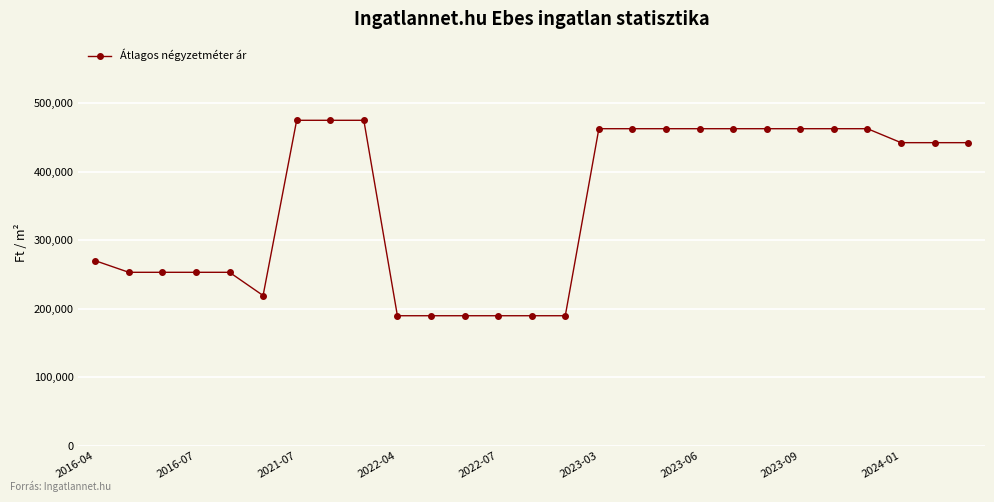

What is the greatest value displayed?

475238